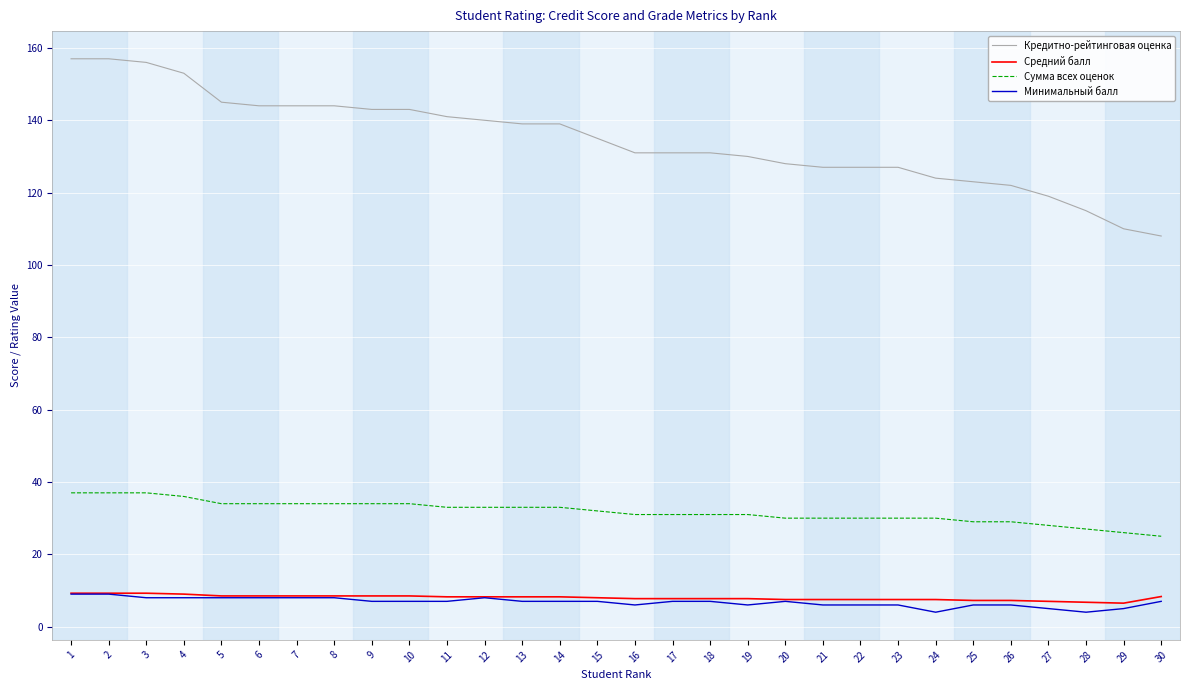

Is it true that Кредитно-рейтинговая оценка equals 122.0 at 26?

True